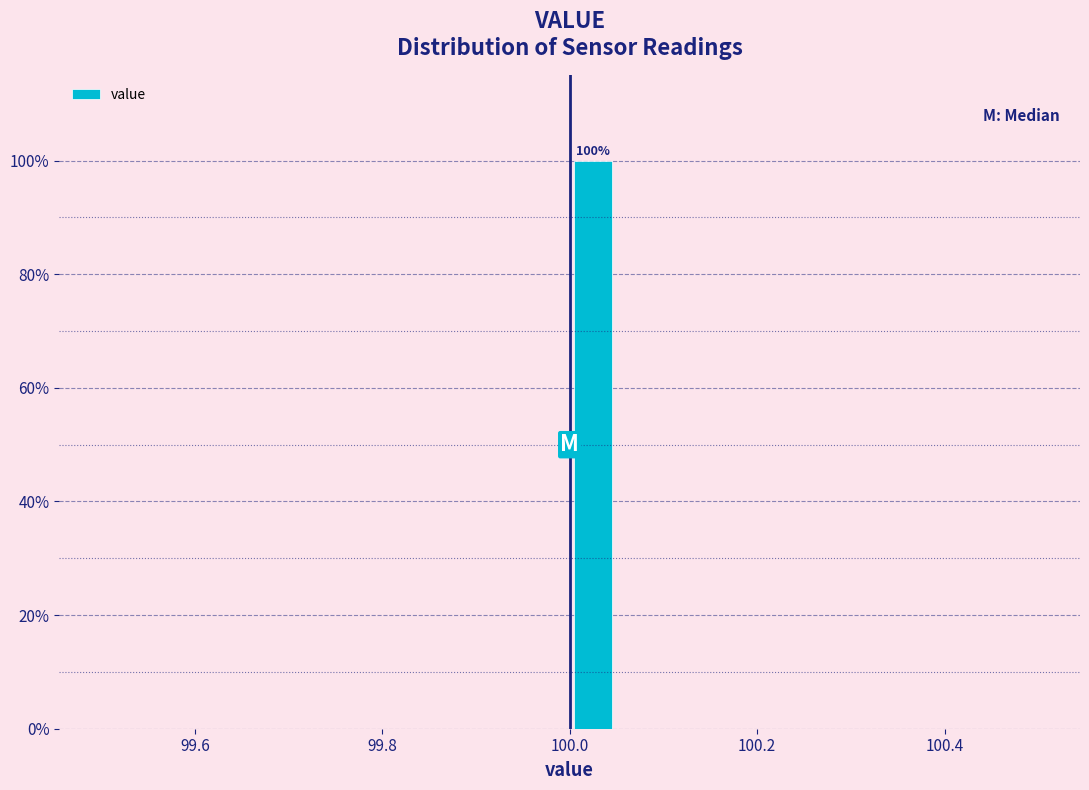

Read against the x-axis, roughly where is the centre of the tallest bar?

100.02